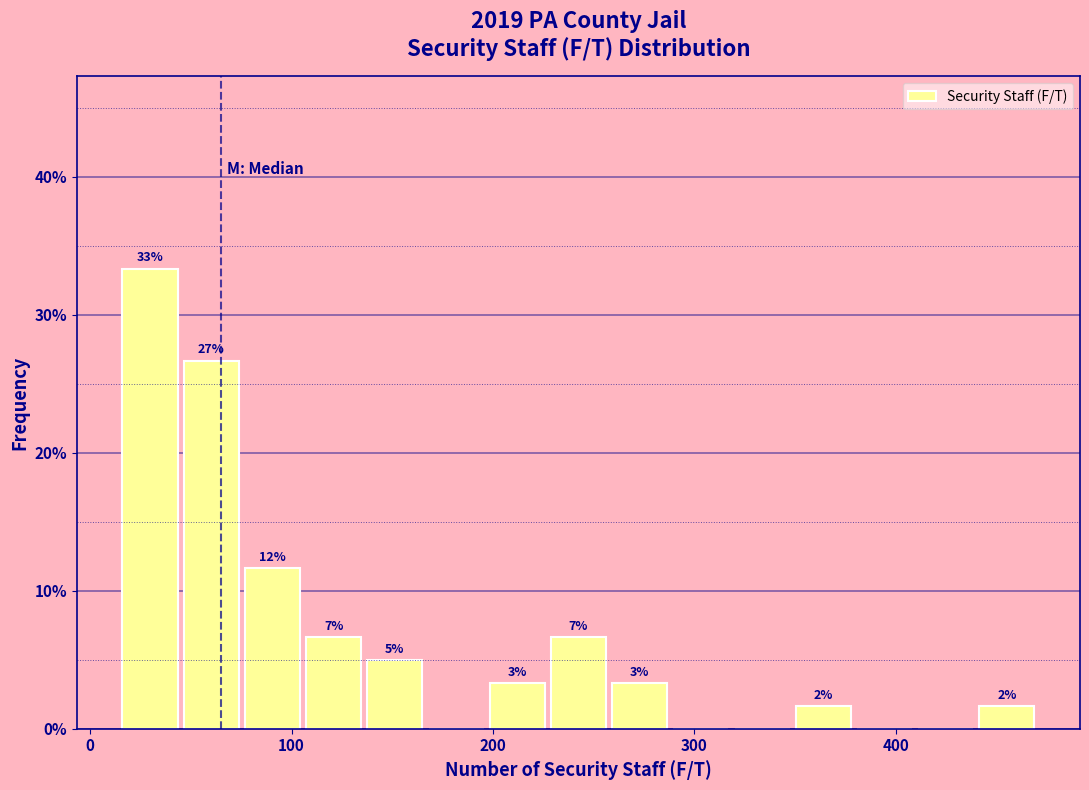

Read against the x-axis, roughly where is the centre of the tallest bar?

30